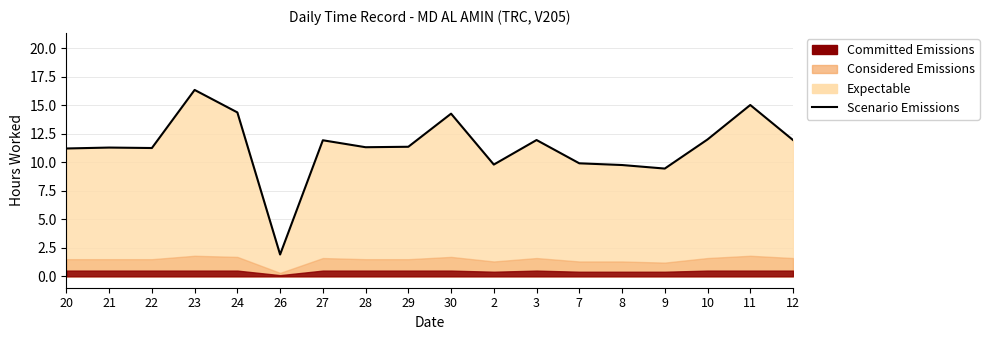

How many lines are shown in the chart?

1